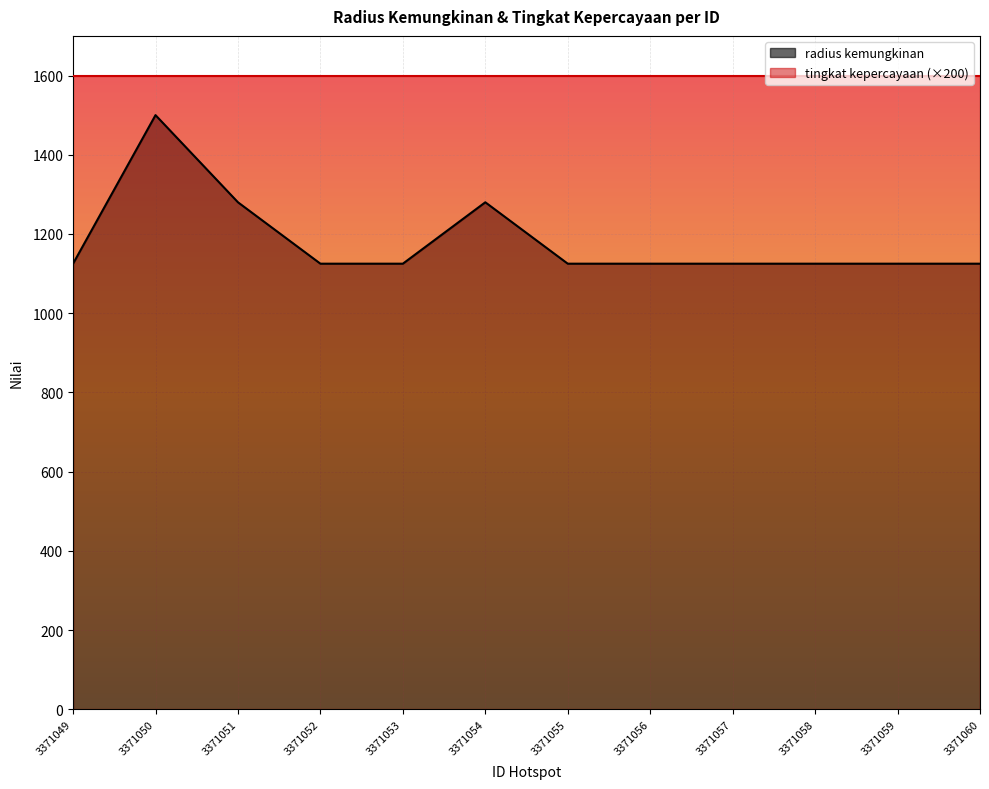

The chart shows a value of 245 at 3371049. True or false?

False